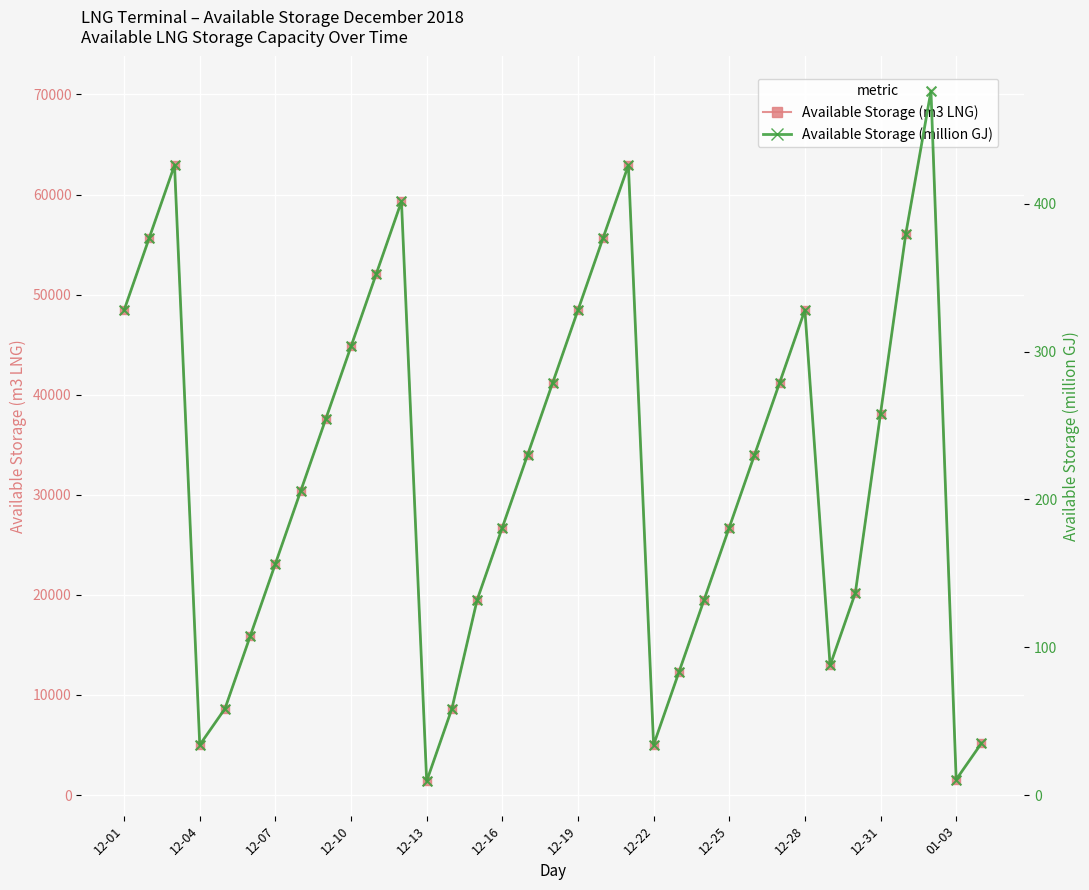

Which series reaches the maximum Y coordinate?

Available Storage (m3 LNG)